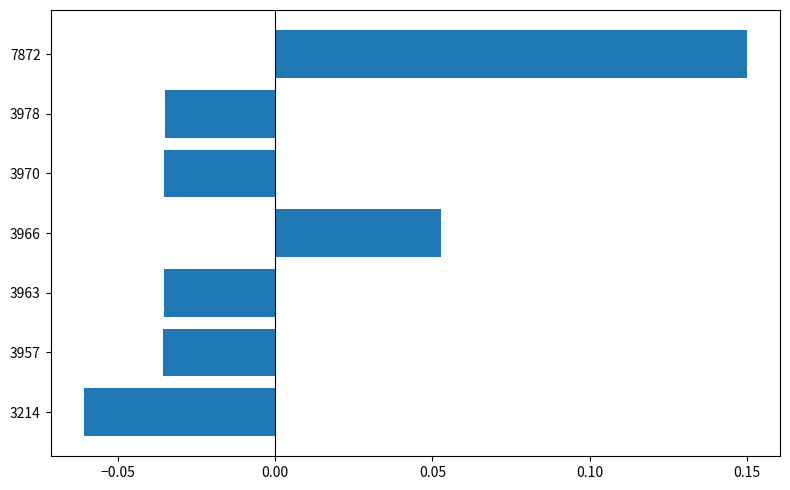

True or false: the data shows -0.1 at 3963.

False